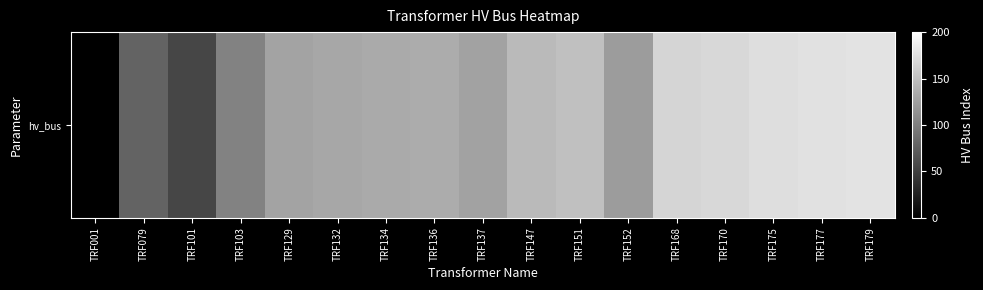

The chart shows a value of 102 at TRF103. True or false?

True